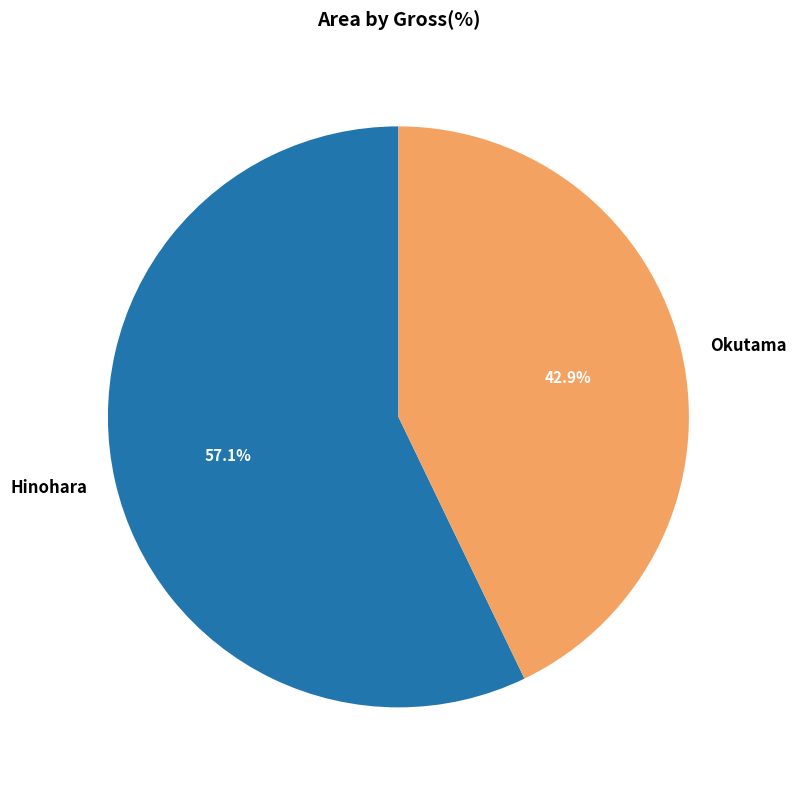

Which slice is the smallest?

Okutama